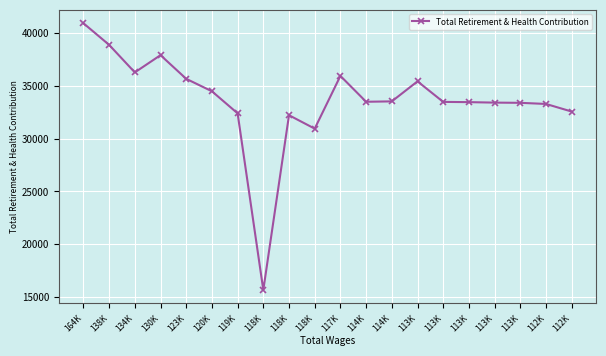

List the labels in order of value, largest first.

164K, 138K, 130K, 134K, 117K, 123K, 113K, 120K, 114K, 114K, 113K, 113K, 113K, 113K, 112K, 112K, 119K, 118K, 118K, 118K